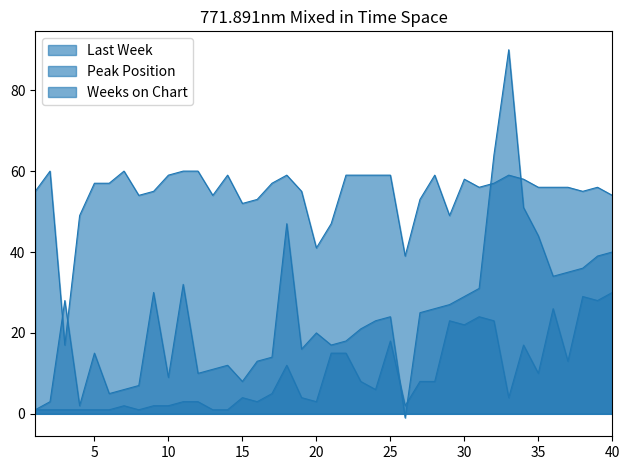

Which series changed the most between 16 and 33?

Last Week